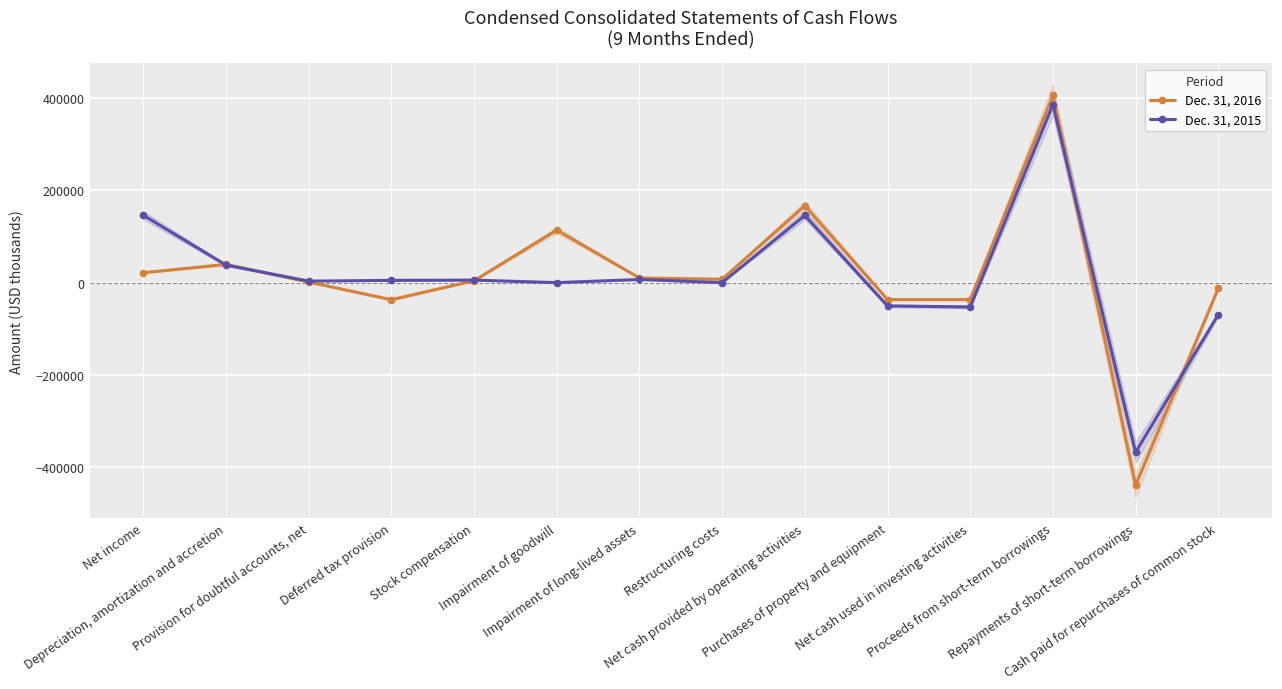

How many data points in Dec. 31, 2015 are less than 4823?

7